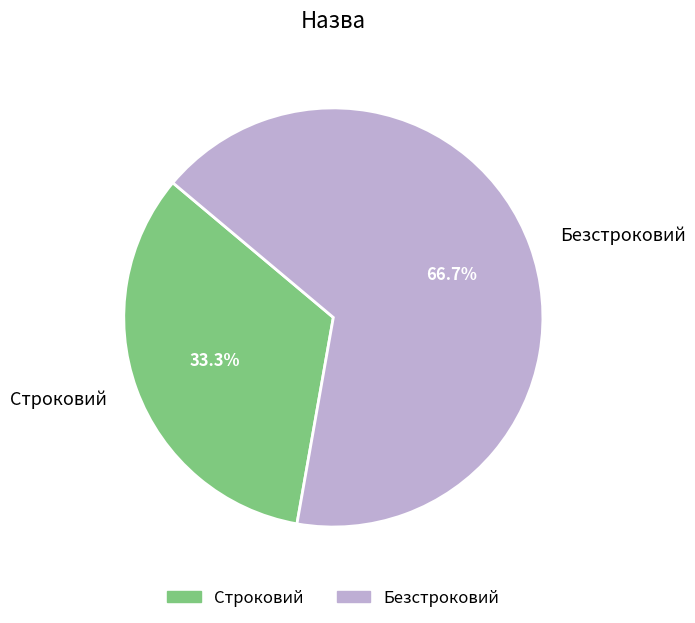

How many segments does this pie chart have?

2